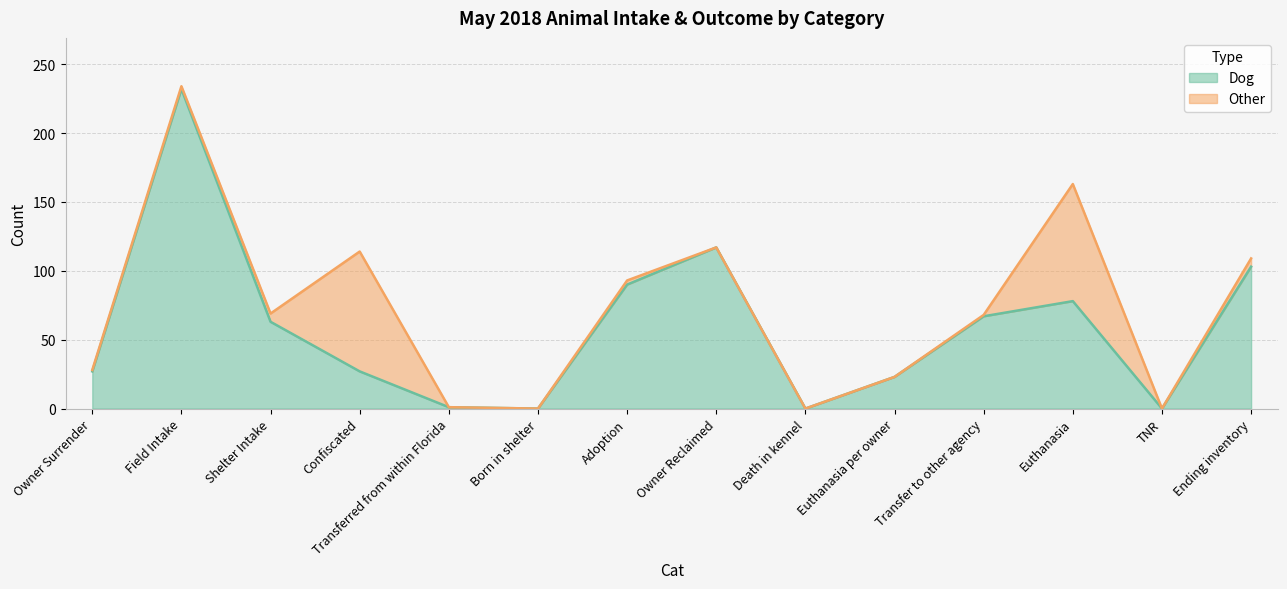

Does the chart have visible grid lines?

Yes